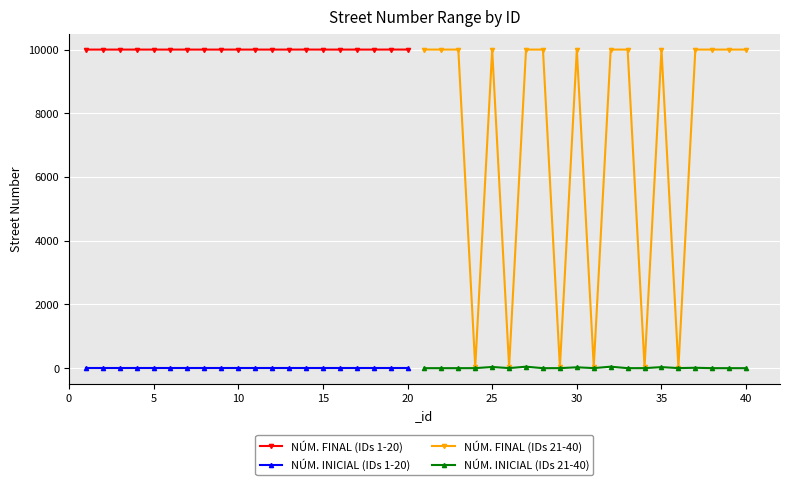

True or false: NÚM. INICIAL (IDs 1-20) and NÚM. FINAL (IDs 1-20) cross at least once.

False